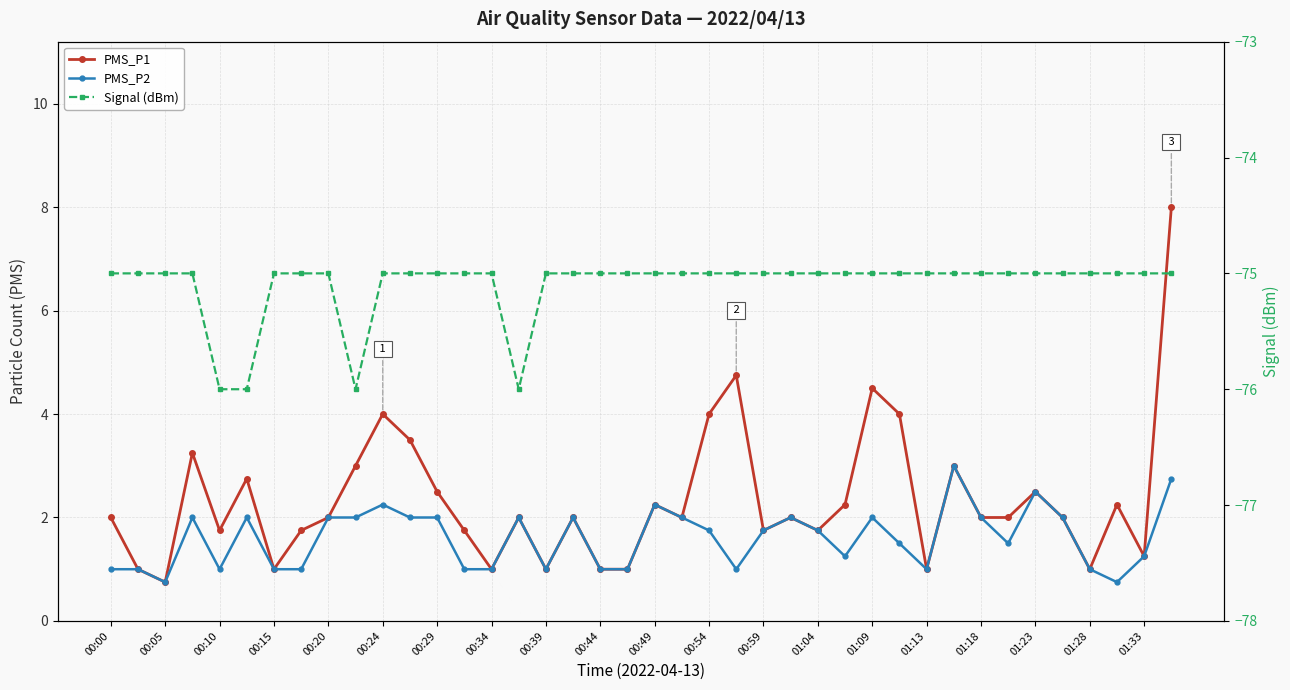

True or false: PMS_P1 and Signal (dBm) intersect in this chart.

False